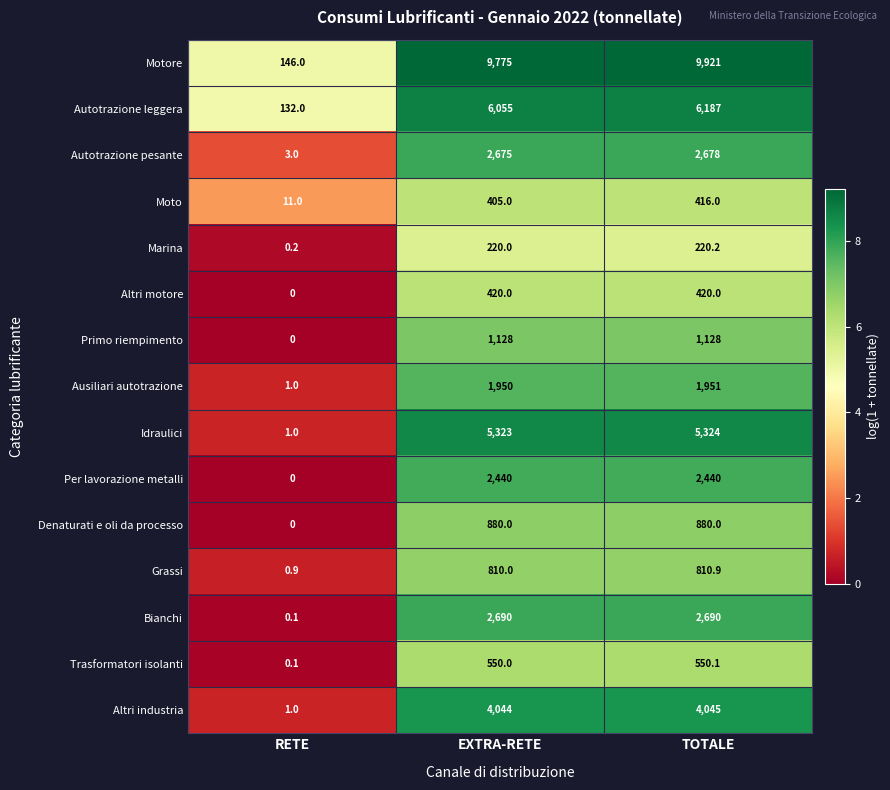

Count the number of data series in this chart.

15